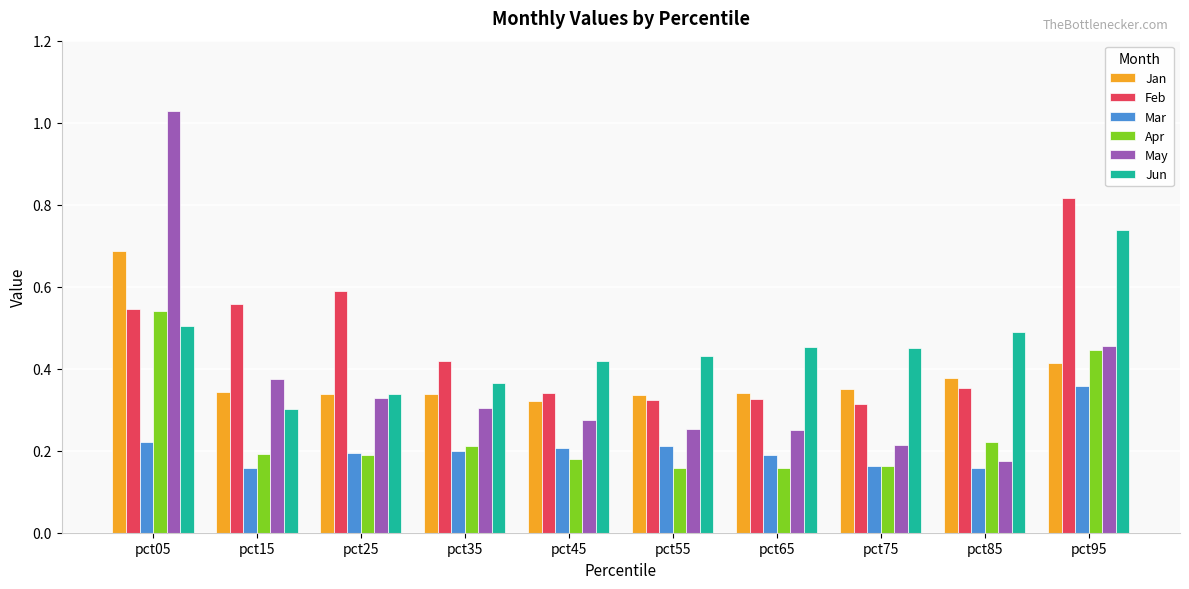

Which category has the highest value in the May series?

pct05